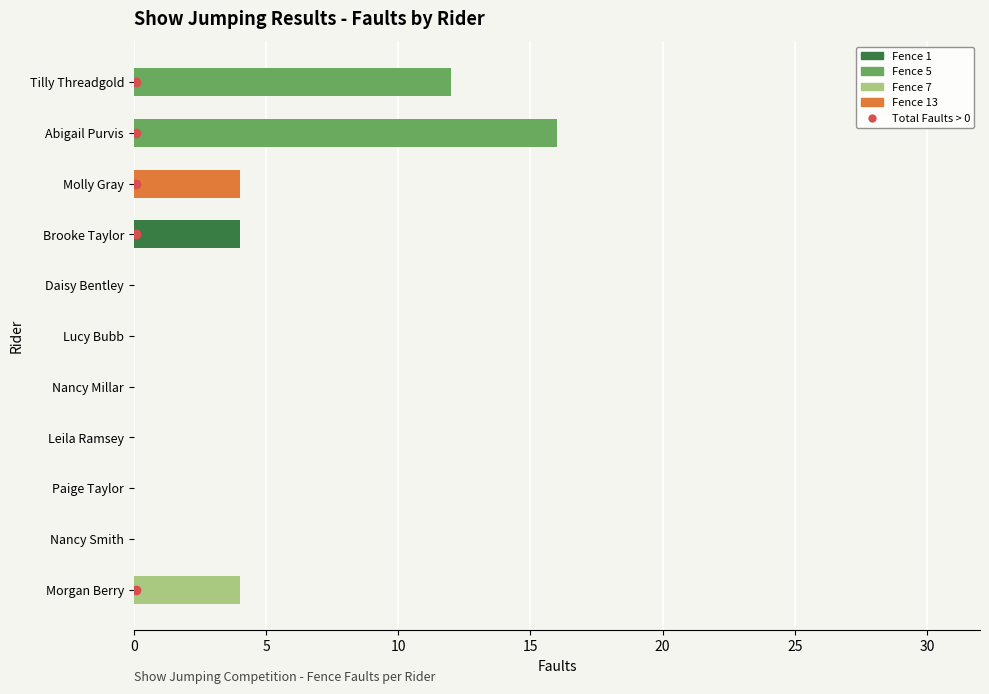

Is it true that Fence 1 equals 0 at Nancy Millar?

True